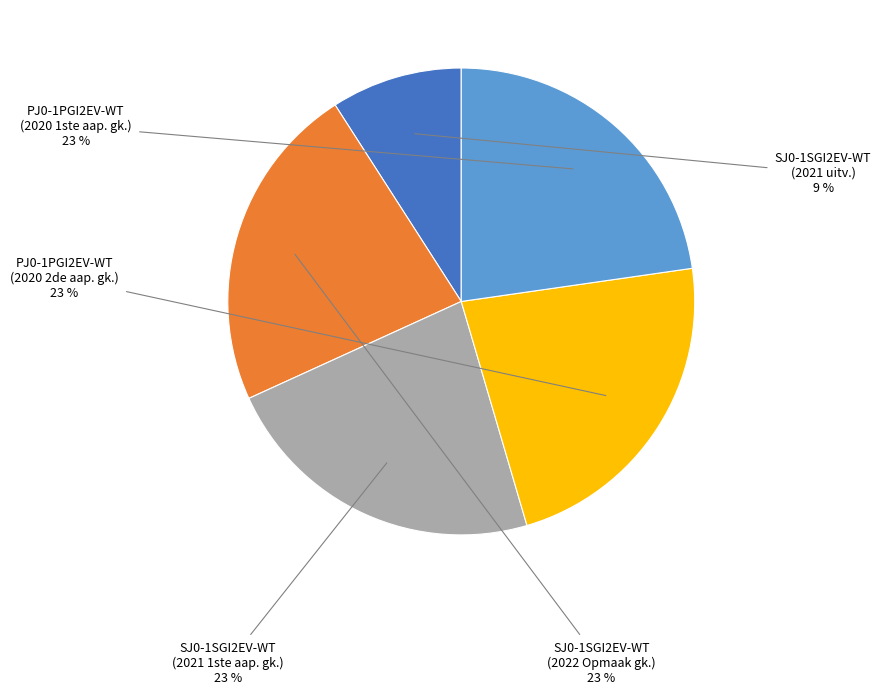

Count the number of slices in the pie.

5